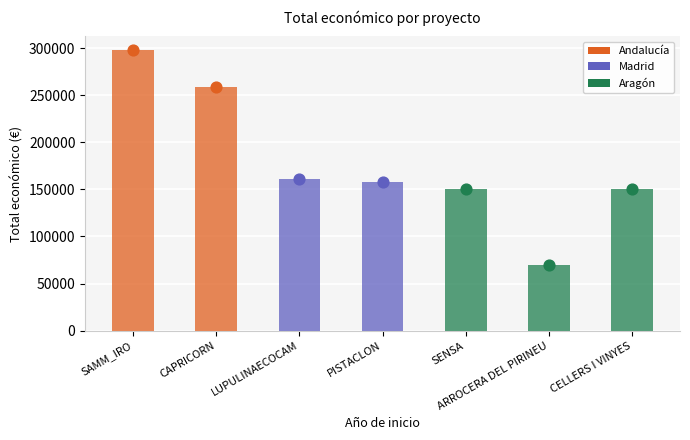

What is the change in value from LUPULINAECOCAM to PISTACLON?

-3550